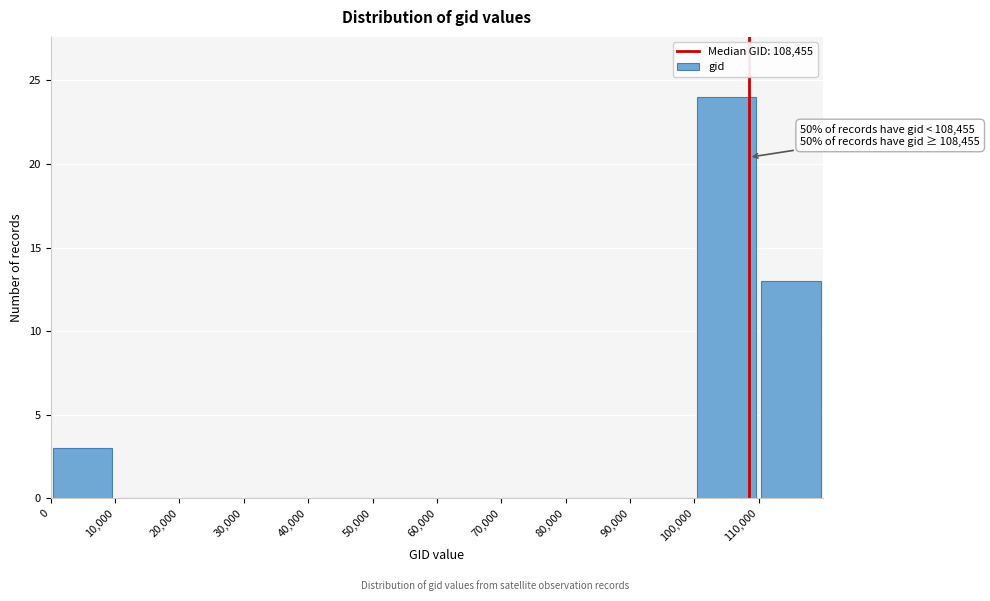

Which range on the x-axis has the tallest bar?

100000 to 110000